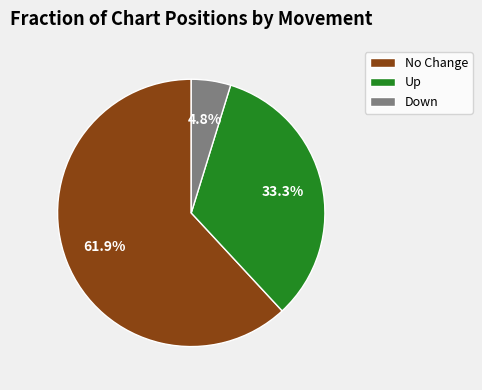

Which has a higher value, Down or No Change?

No Change